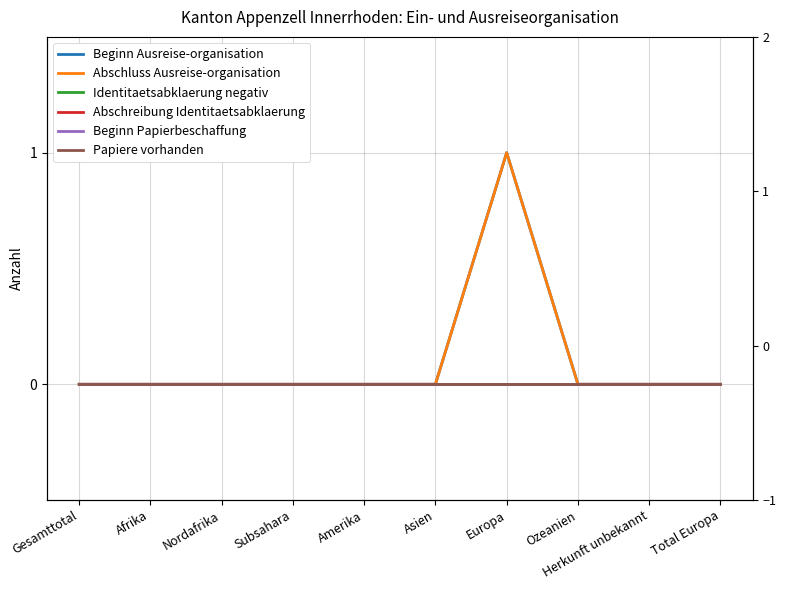

Count the number of data series in this chart.

6